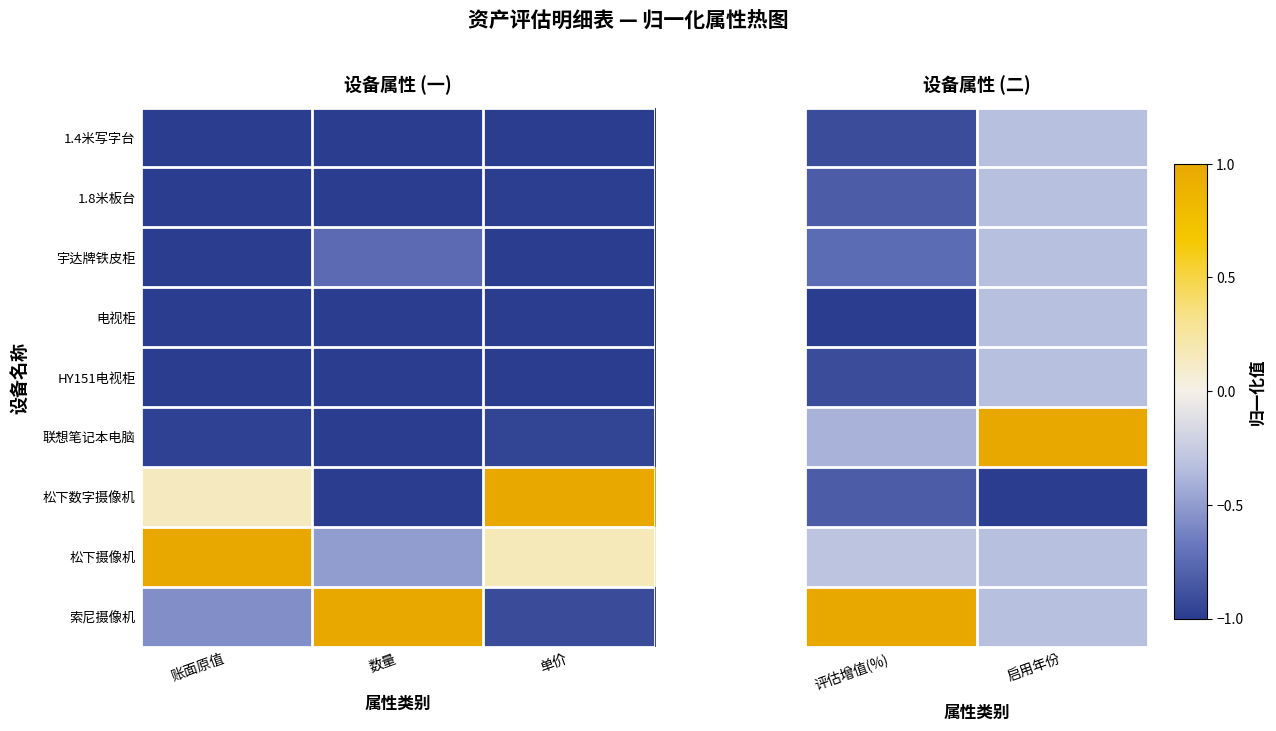

What is the maximum value shown in the chart?

1.0